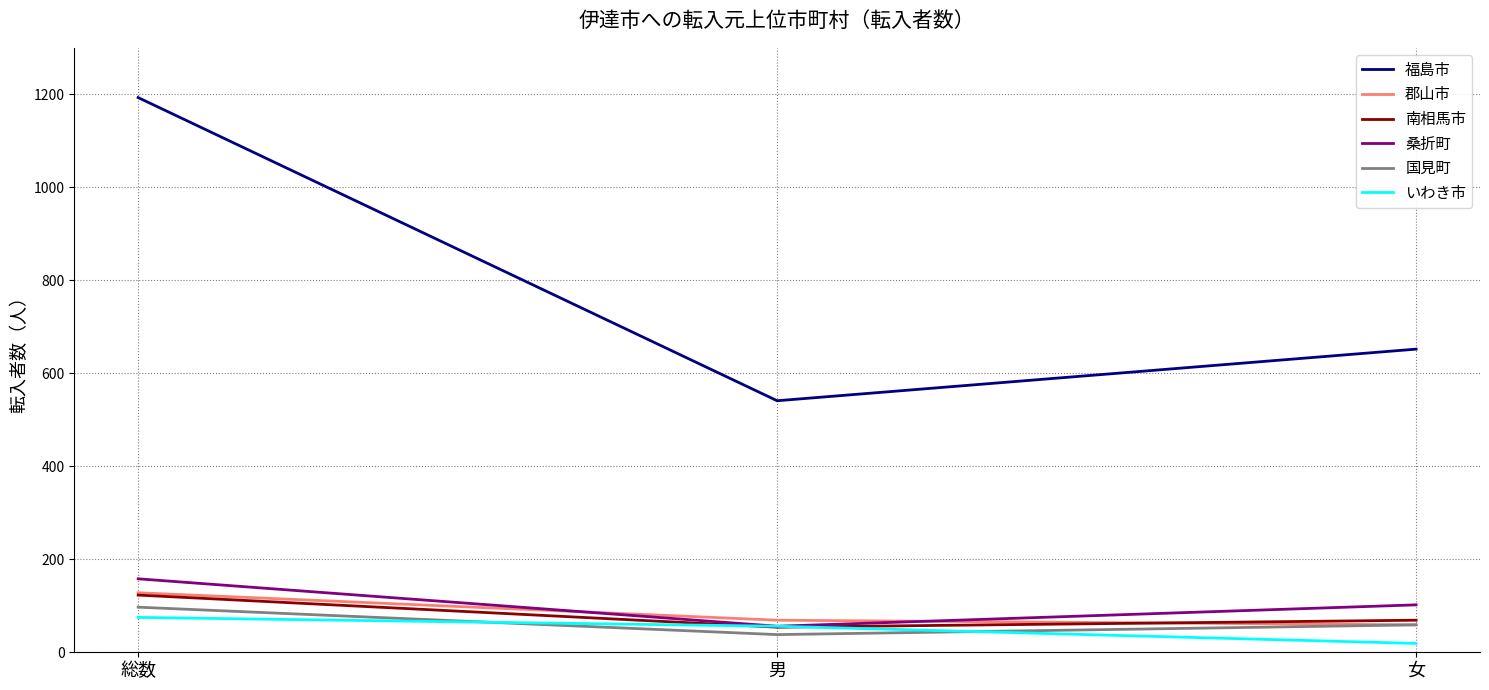

What is the spread (max minus min) of values at 女?

633